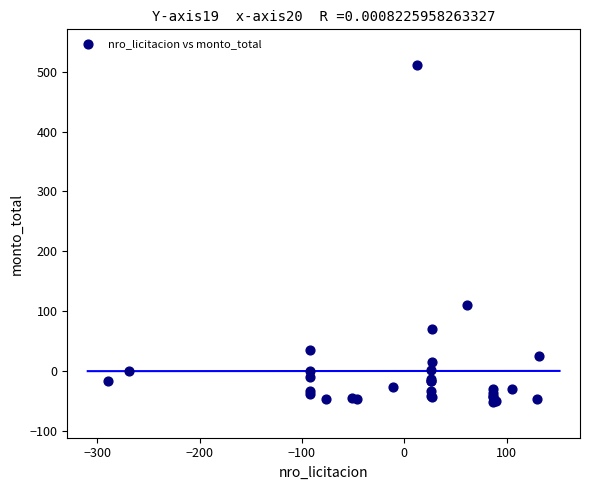

What Y value in the scatter plot is closest to 229?

109.9